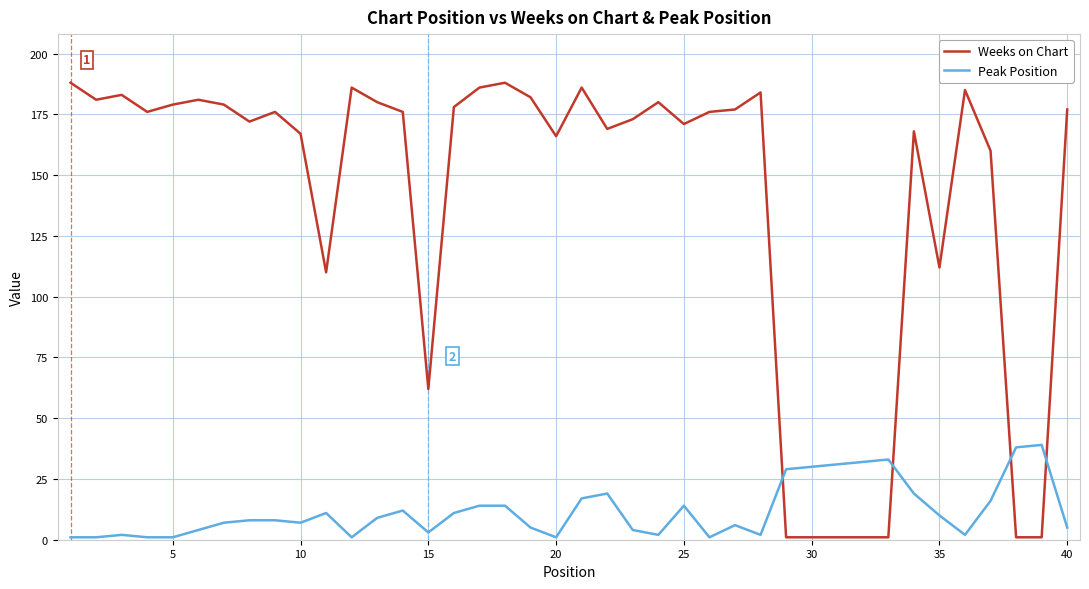

Which series has the largest total across all categories?

Weeks on Chart